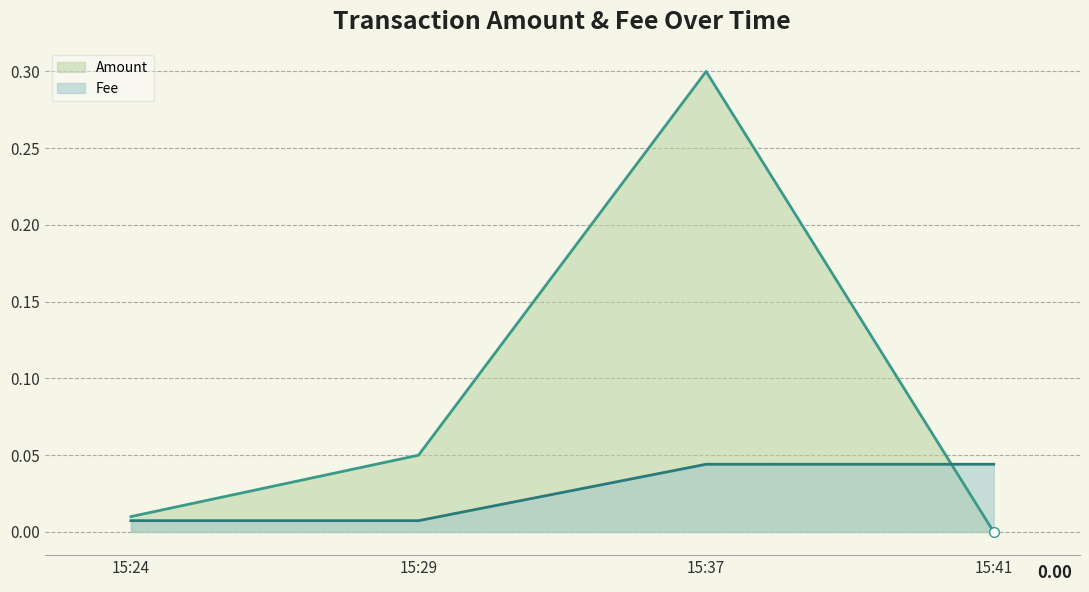

What is the spread (max minus min) of values at 15:37?

0.3